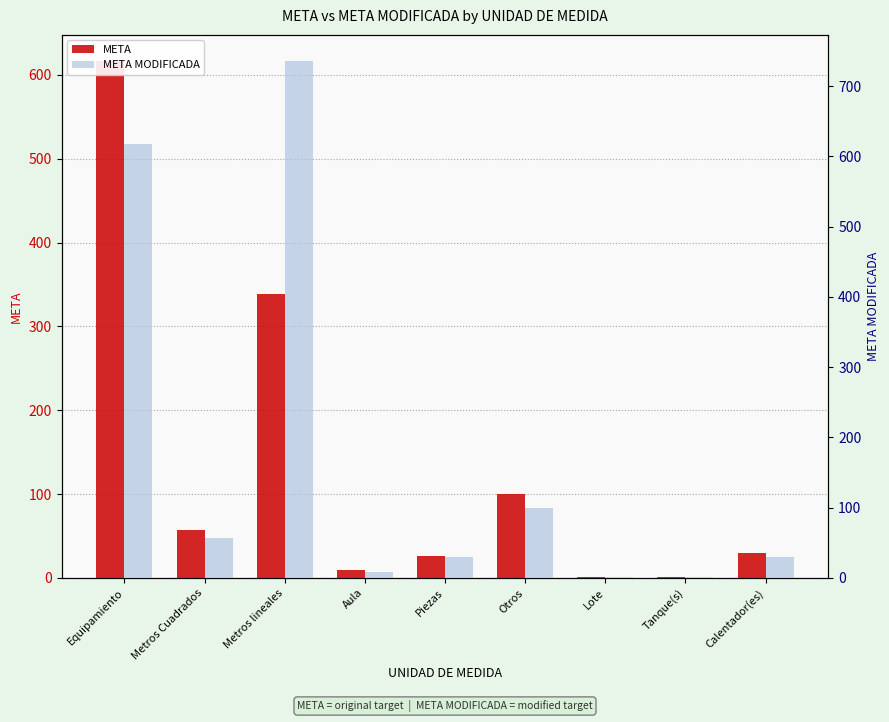

Which series has the largest total across all categories?

META MODIFICADA